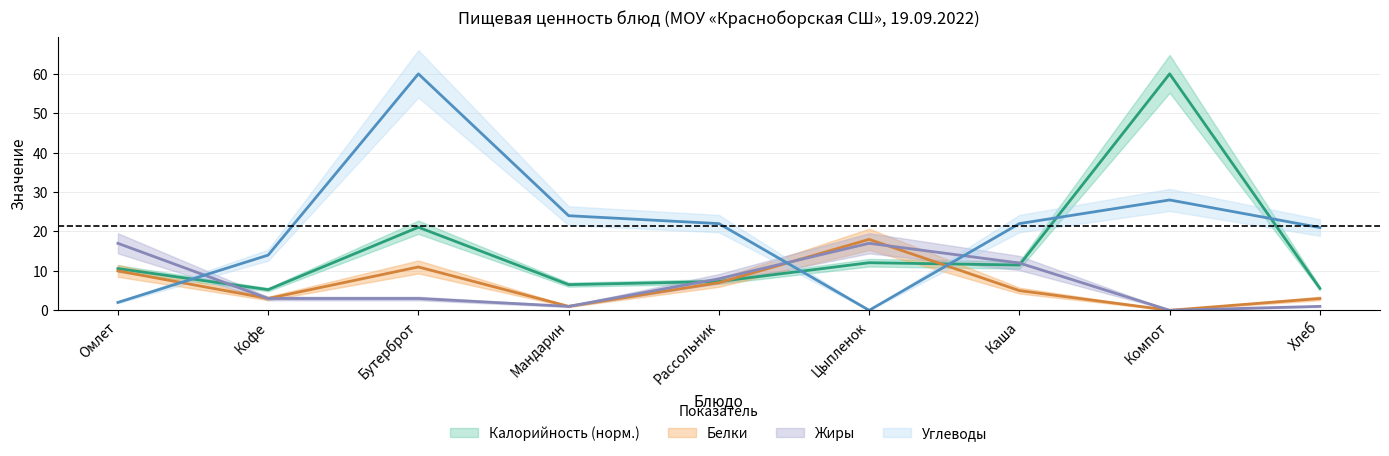

The Углеводы series shows 40.6 at Мандарин. True or false?

False